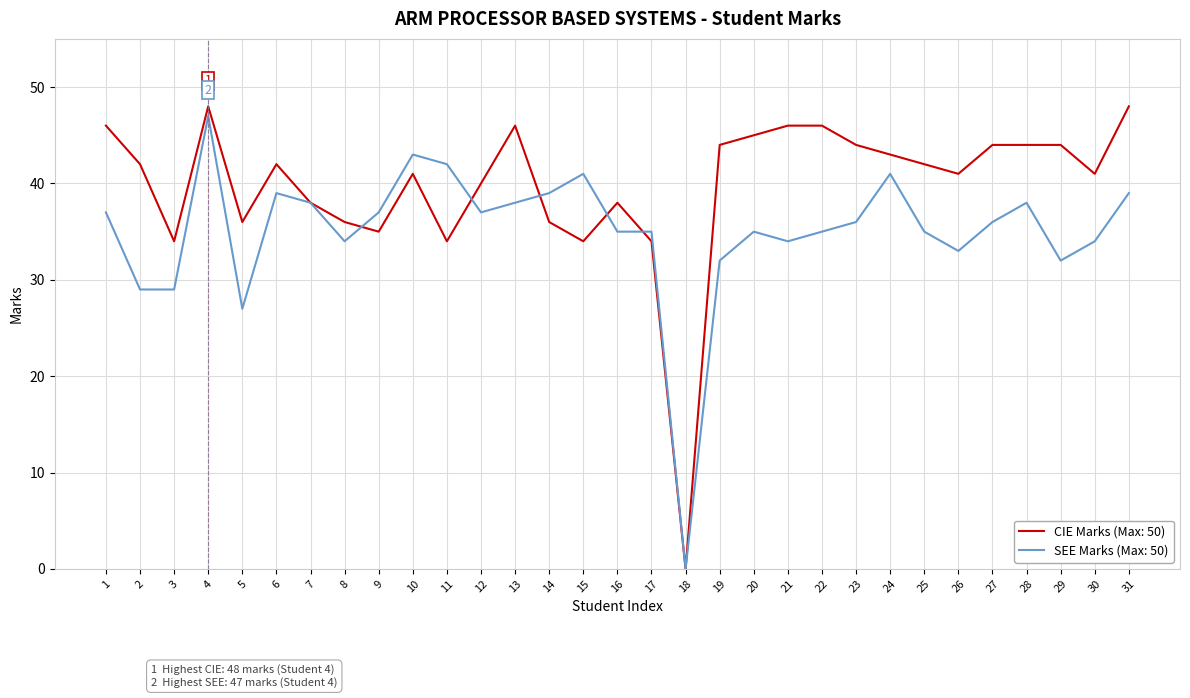

What is the difference between the highest and lowest values at 30?

7